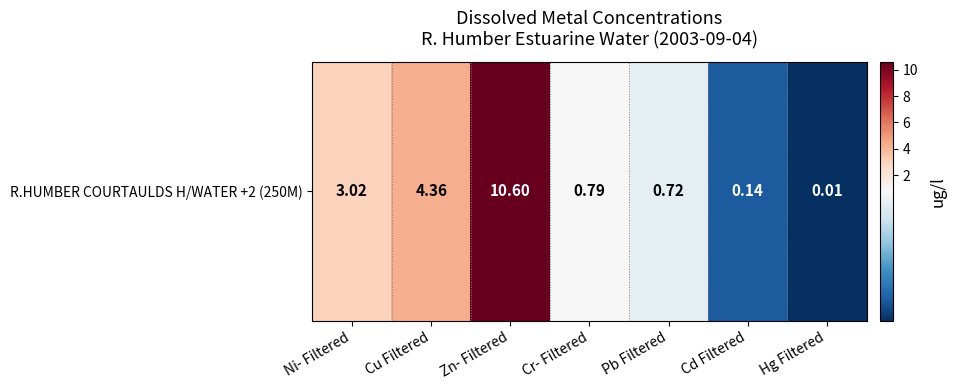

Where is the data nearest to the value 5?

Cu Filtered